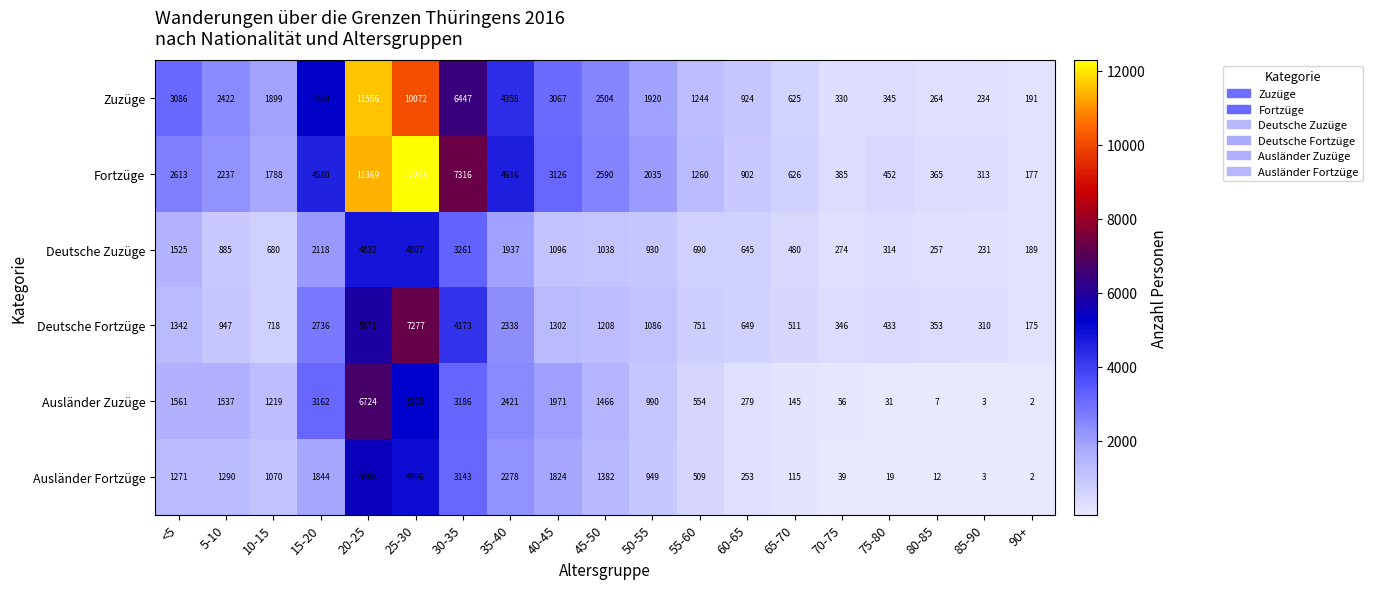

At how many categories does at least one series exceed 7095?

3